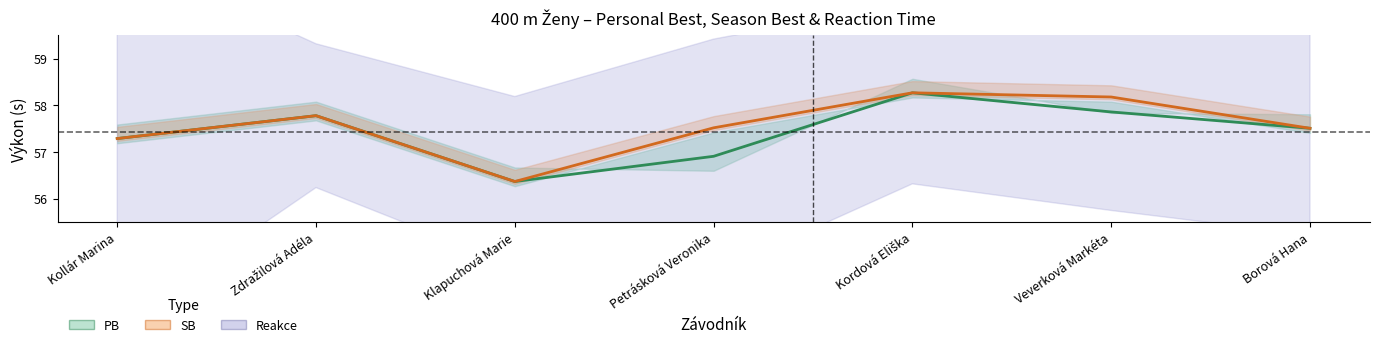

What is the total value across all series at Veverková Markéta?

173.9